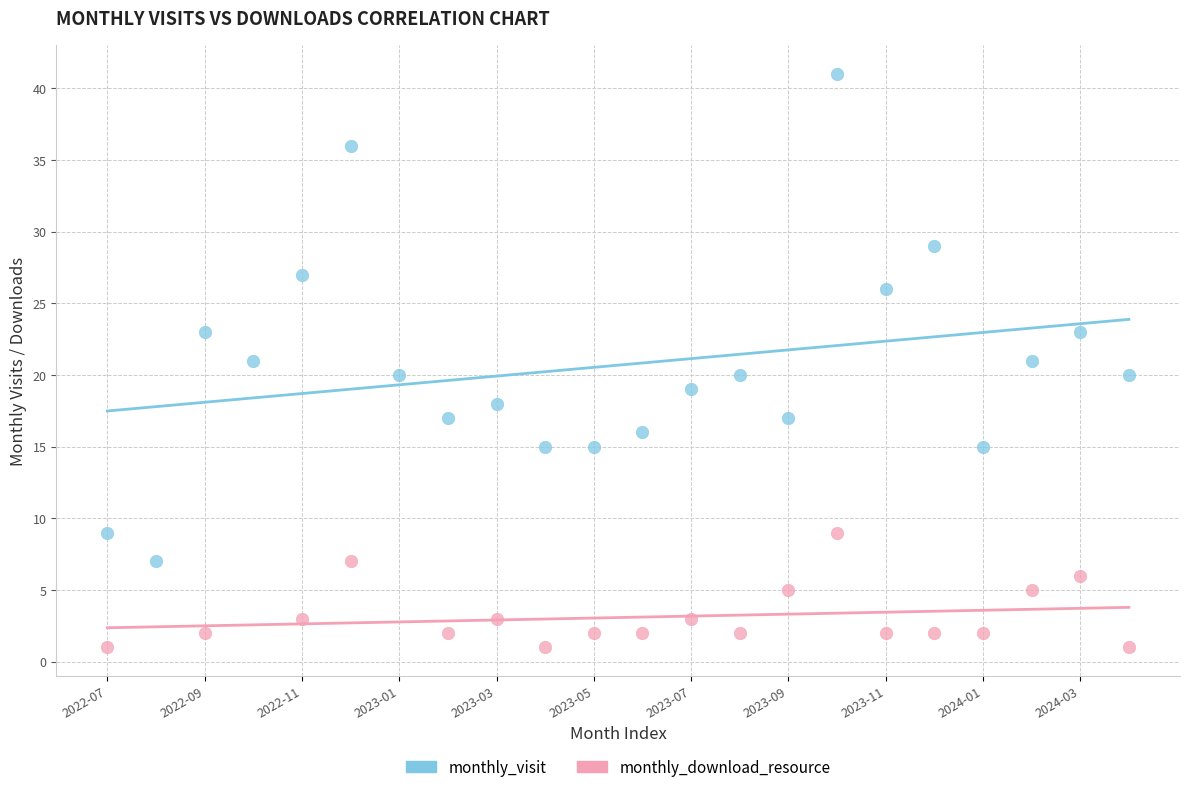

Which series has the largest Y range (max minus min)?

monthly_visit